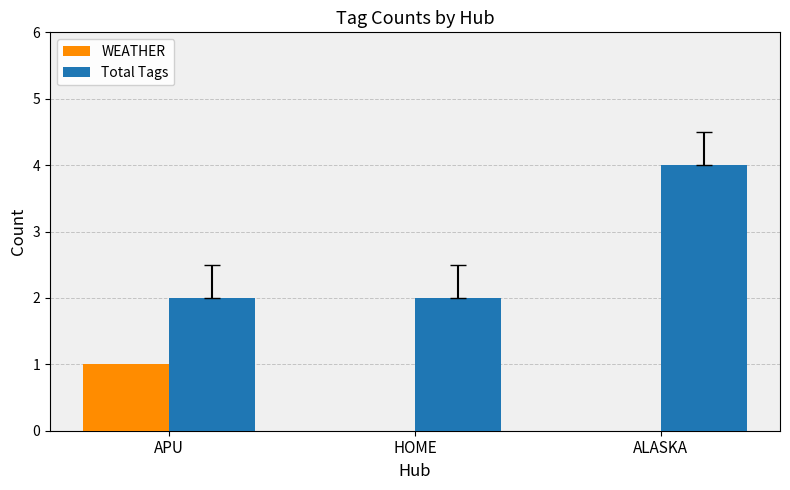

Between HOME and ALASKA, which series saw the biggest shift?

Total Tags